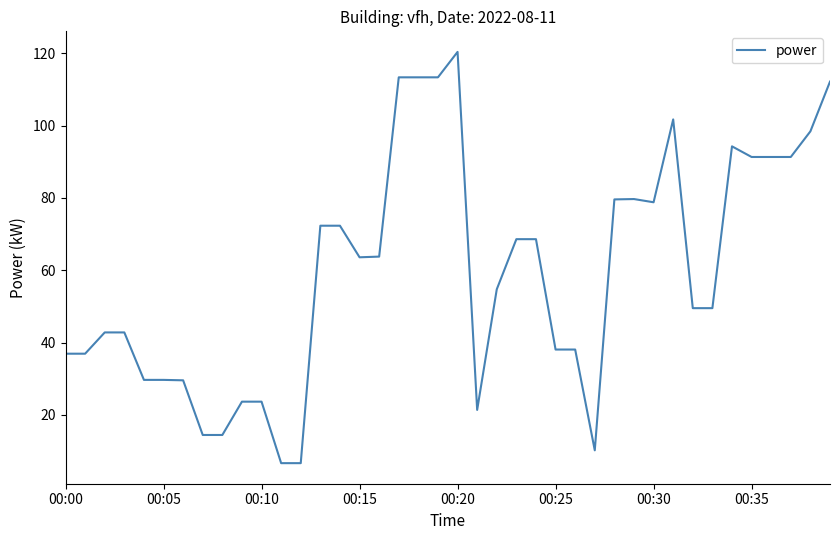

What is the smallest value displayed?

6.7